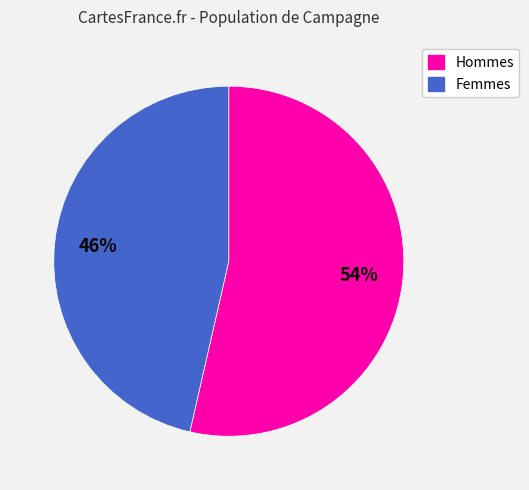

To the nearest percent, what is the average slice percentage?

50%